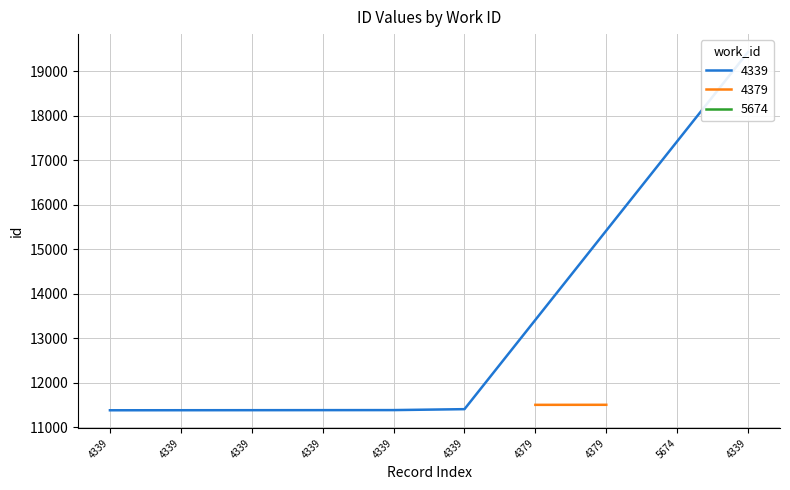

What is the label of the 8th point from the left?

4379